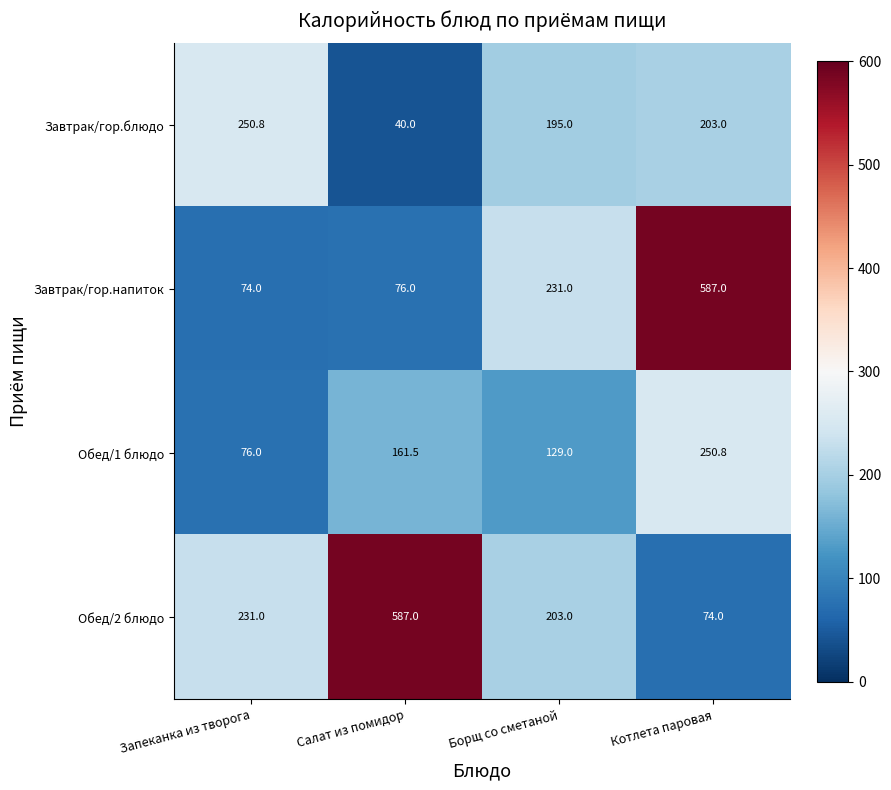

Where does the Завтрак/гор.блюдо series first go above 203?

Запеканка из творога